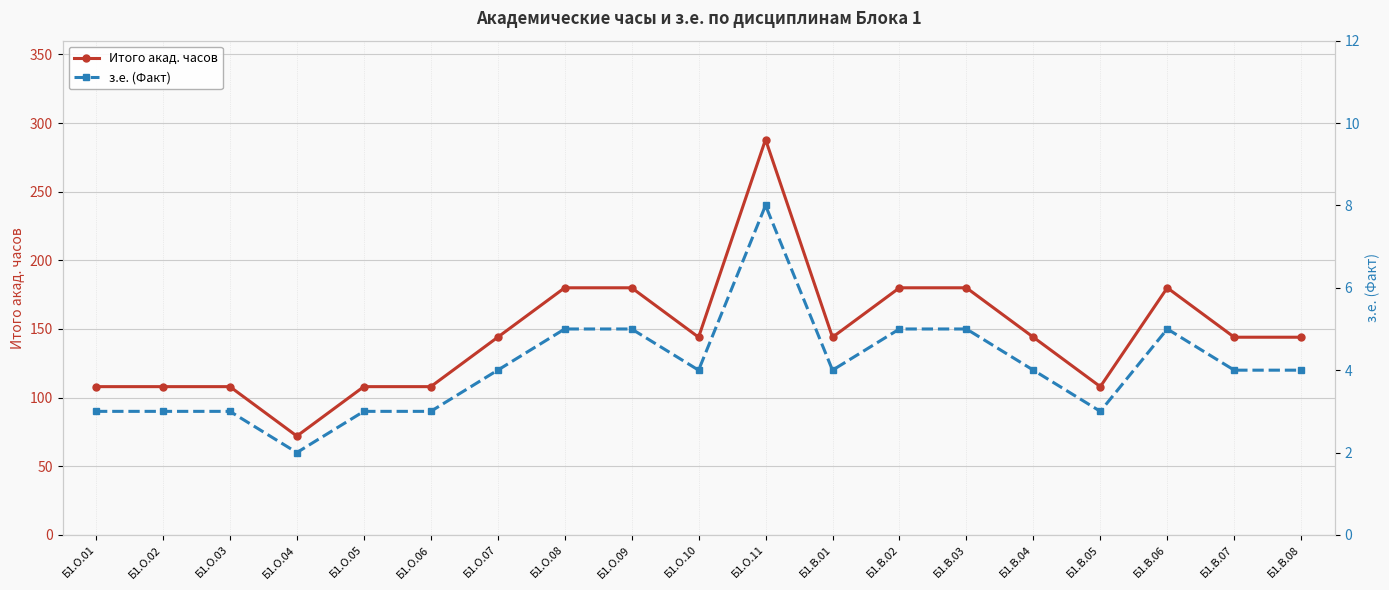

What is the value of the Итого акад. часов point at the 14th from the left?

180